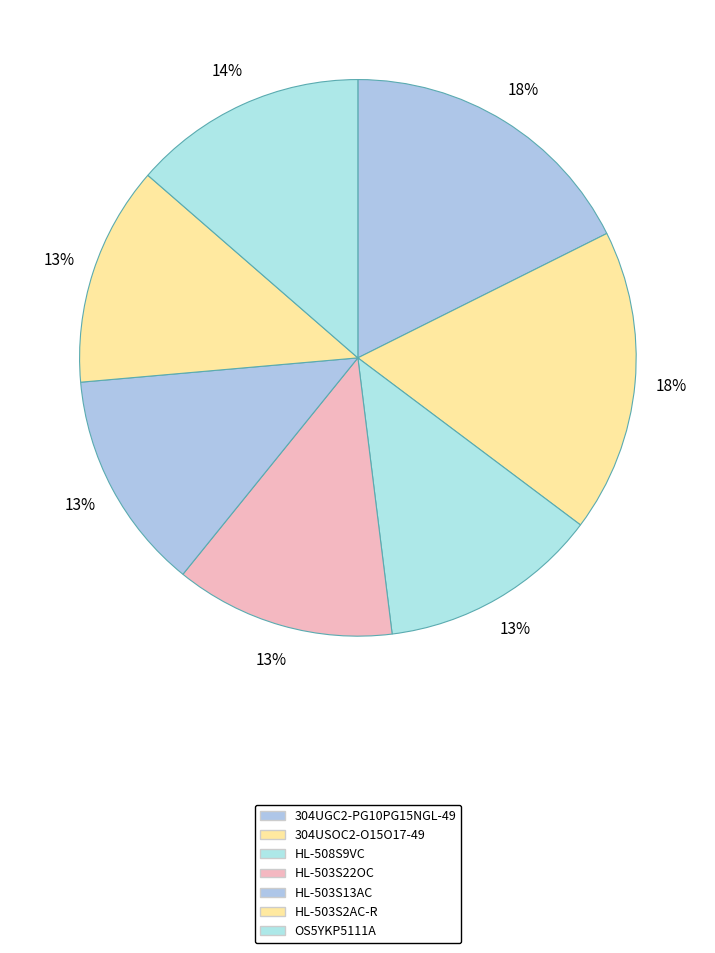

How much of the chart is everything except HL-503S13AC?

87.2%